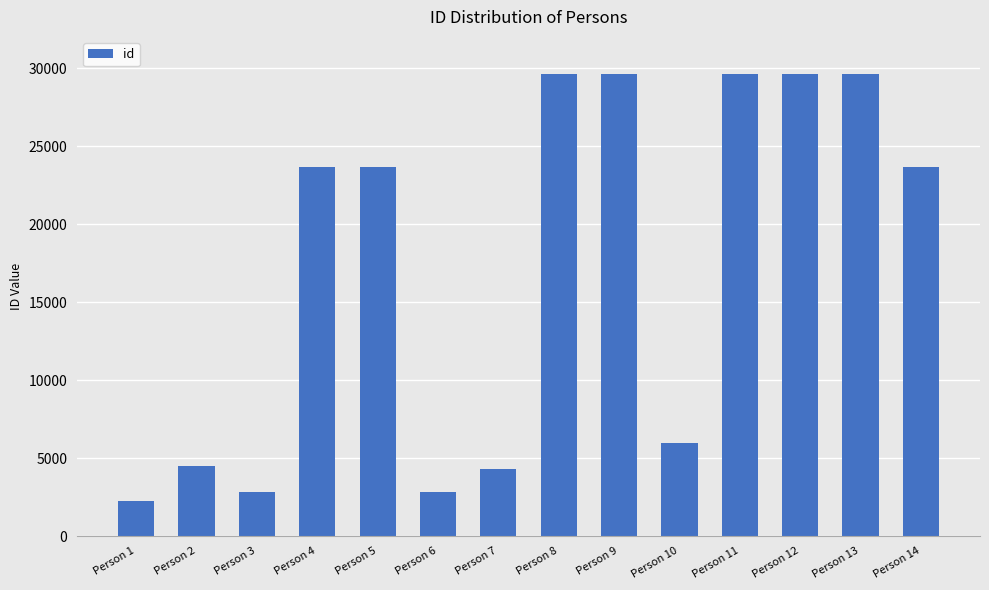

At which category does the chart reach its minimum across all series?

Person 1